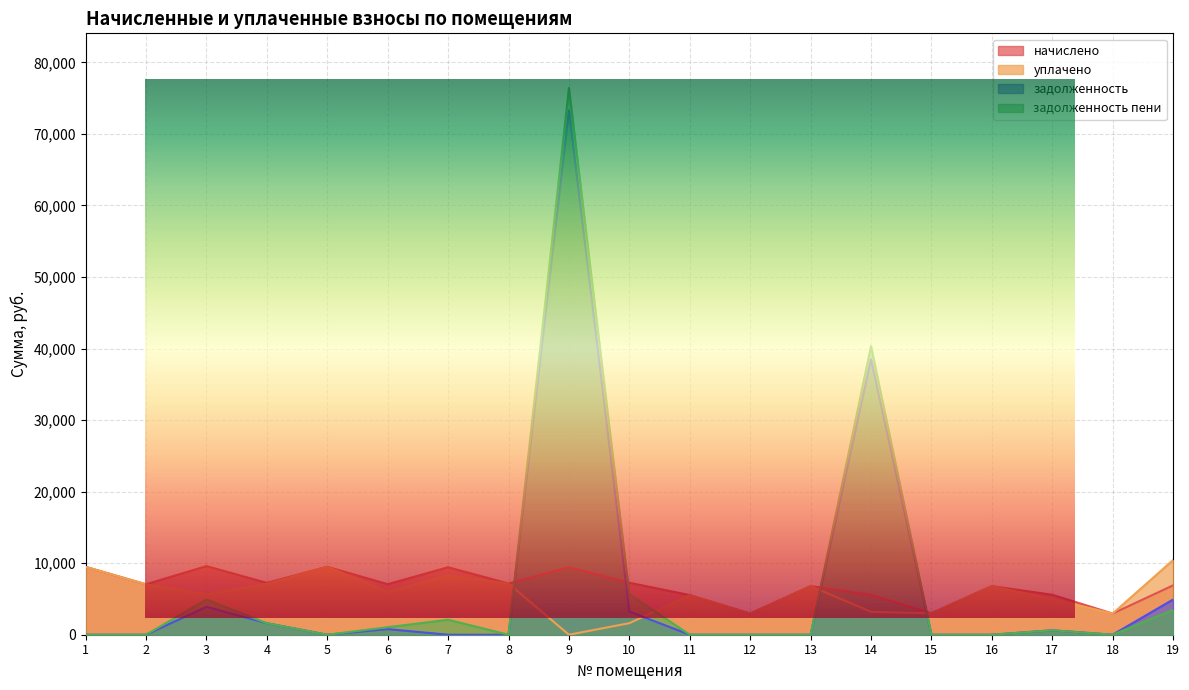

At 16, list the series in order from smallest to largest.

задолженность, задолженность пени, начислено, уплачено